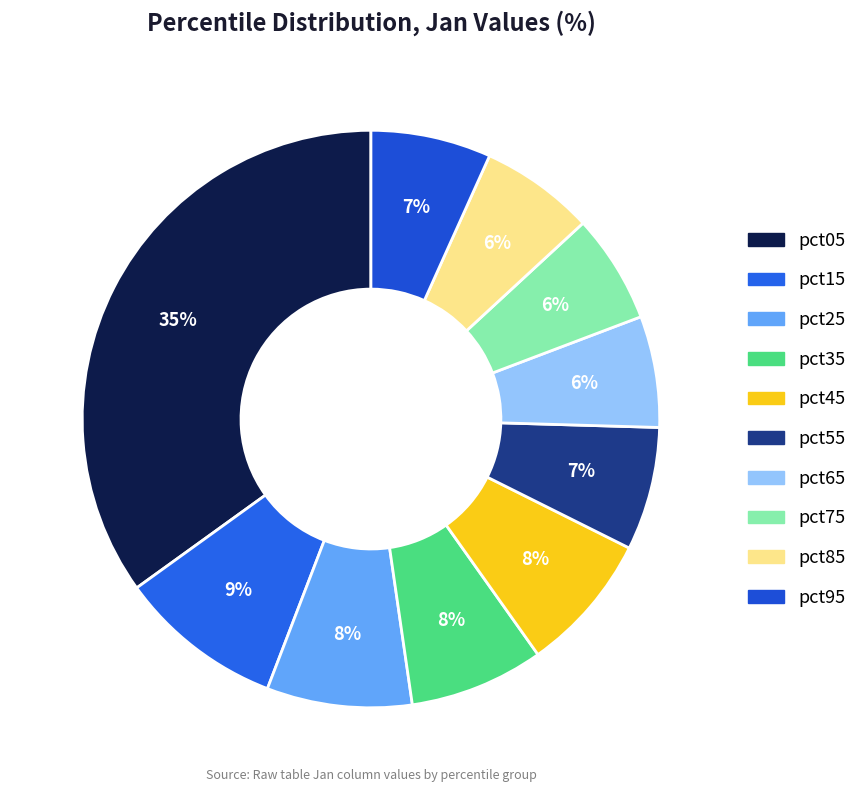

To the nearest percent, what percentage of the pie is pct55?

7%